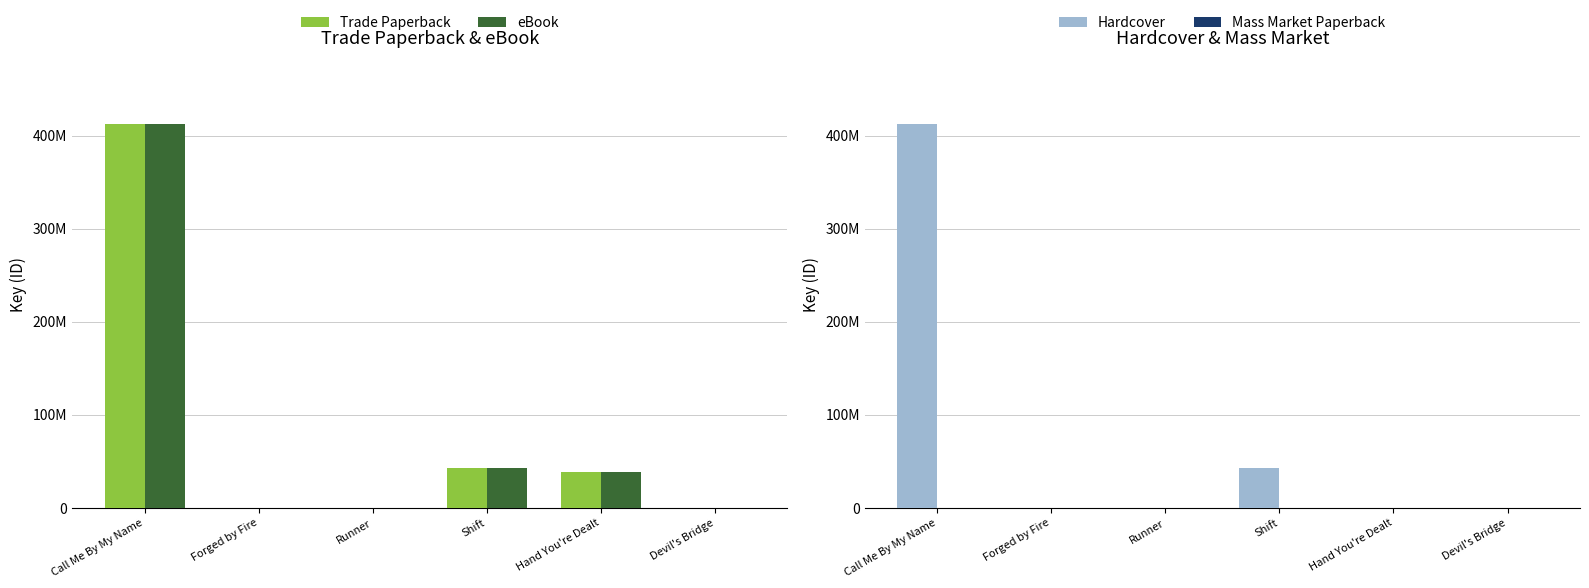

True or false: Mass Market Paperback has a value of 0 at Hand You're Dealt.

True